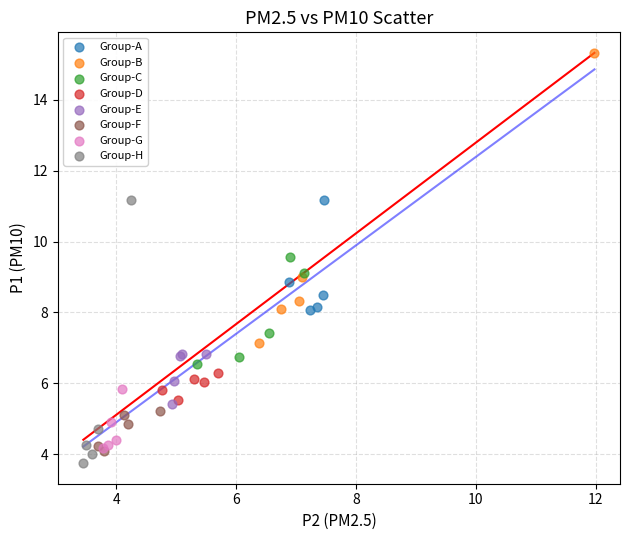

Which series reaches the maximum Y coordinate?

Group-B